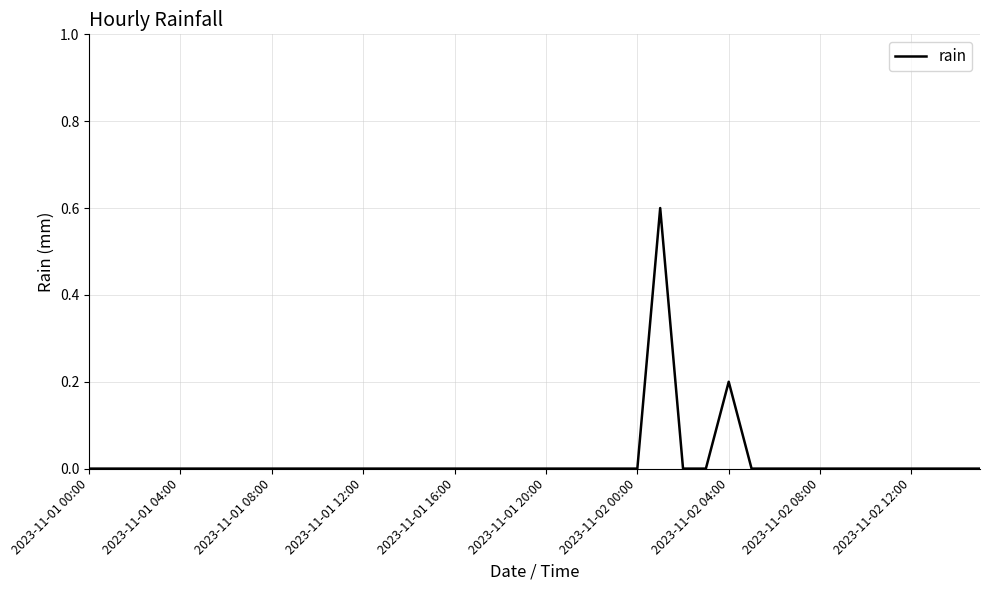

What is the difference between the maximum and minimum values?

0.6